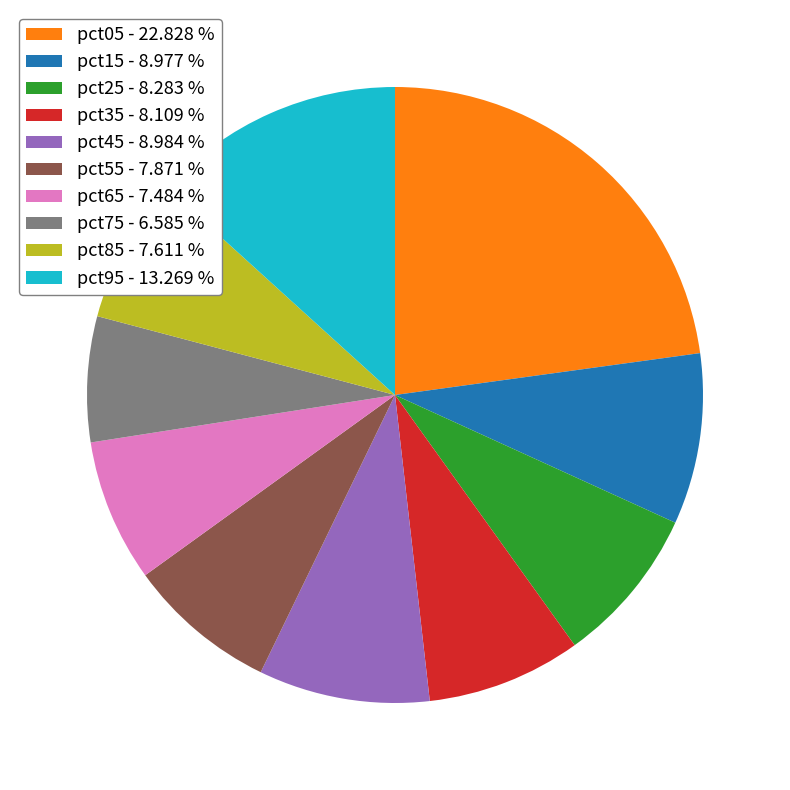

Is there any slice that represents more than half of the pie?

No